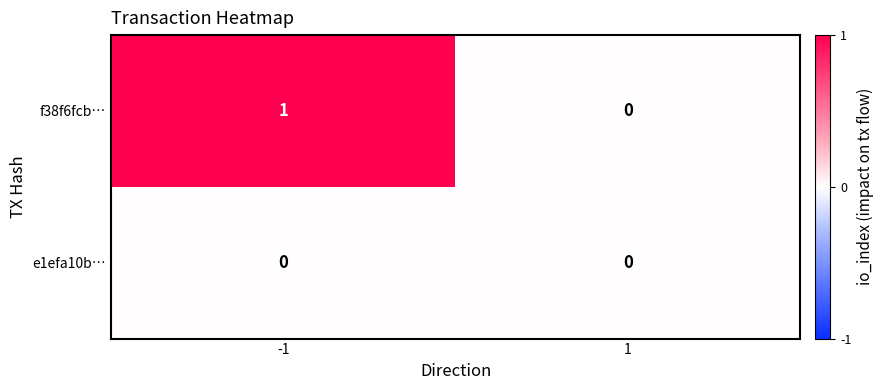

Between -1 and 1, which series saw the biggest shift?

f38f6fcb…